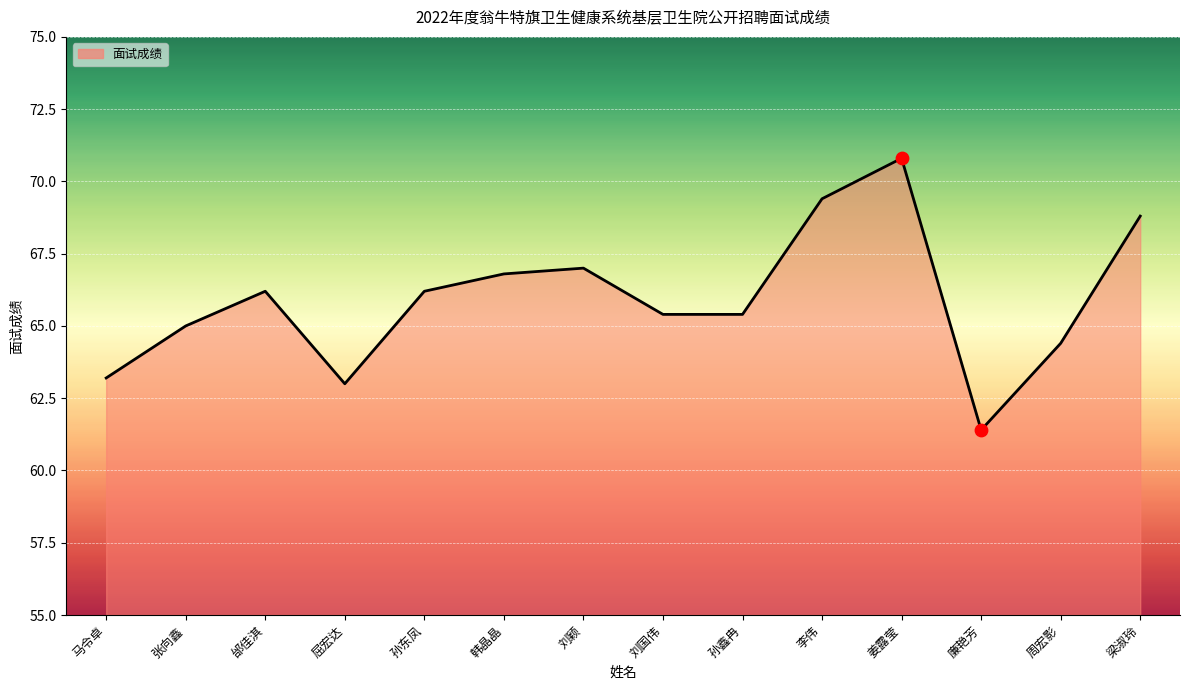

What is the ratio of the value at 姜露莹 to the value at 马令卓?

1.1